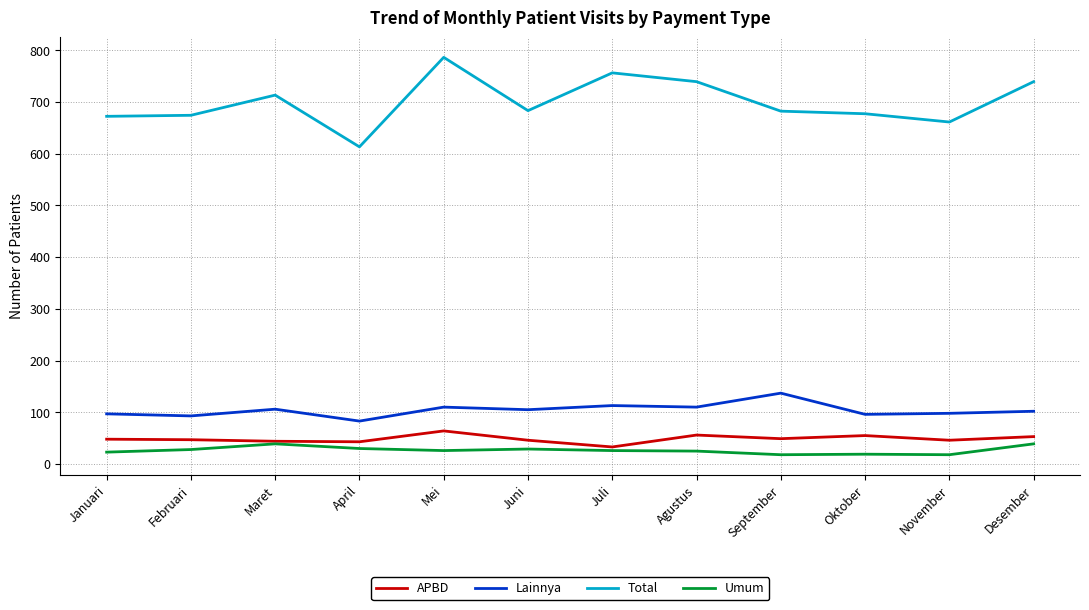

True or false: Lainnya and Umum cross at least once.

False